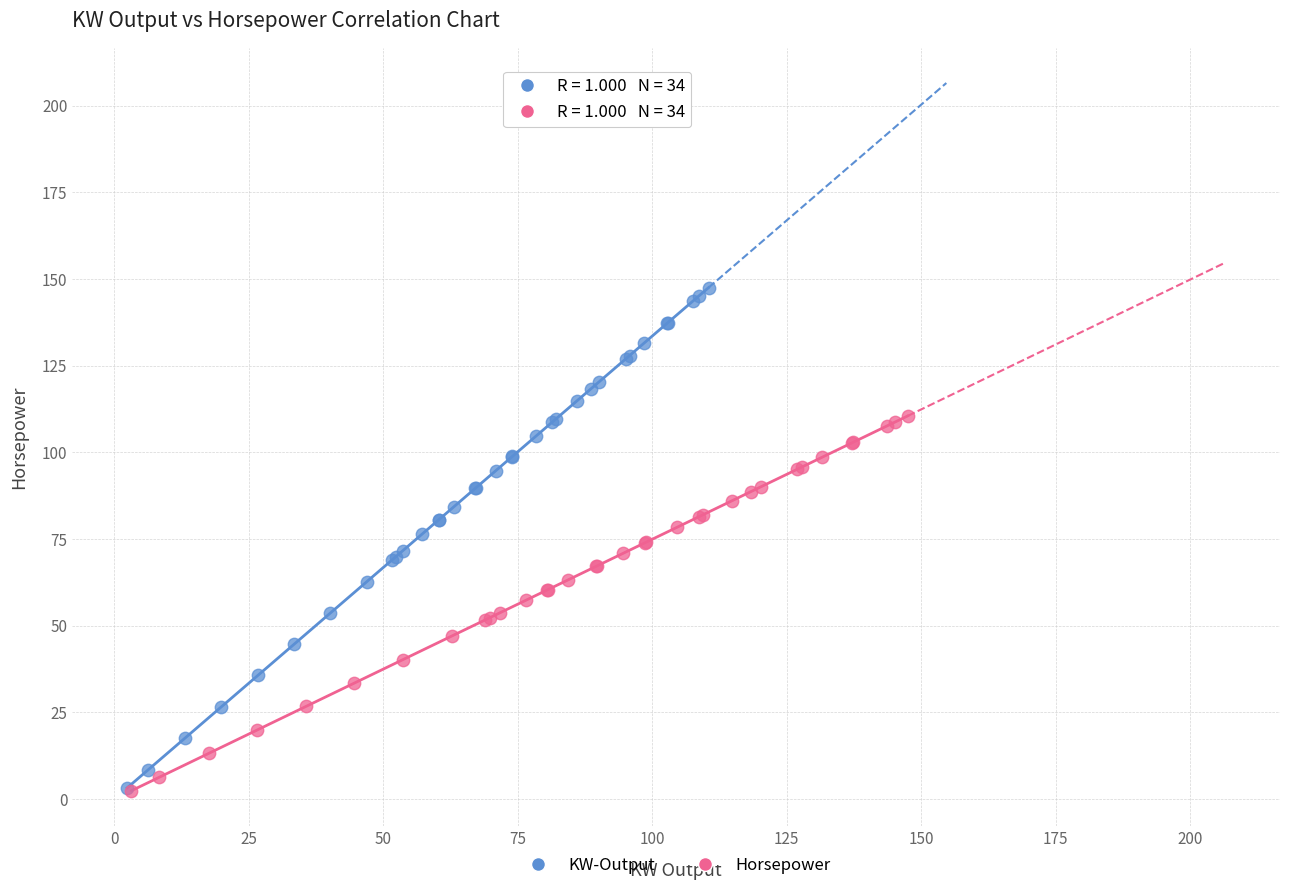

Which series has the widest spread of Y values?

KW-Output